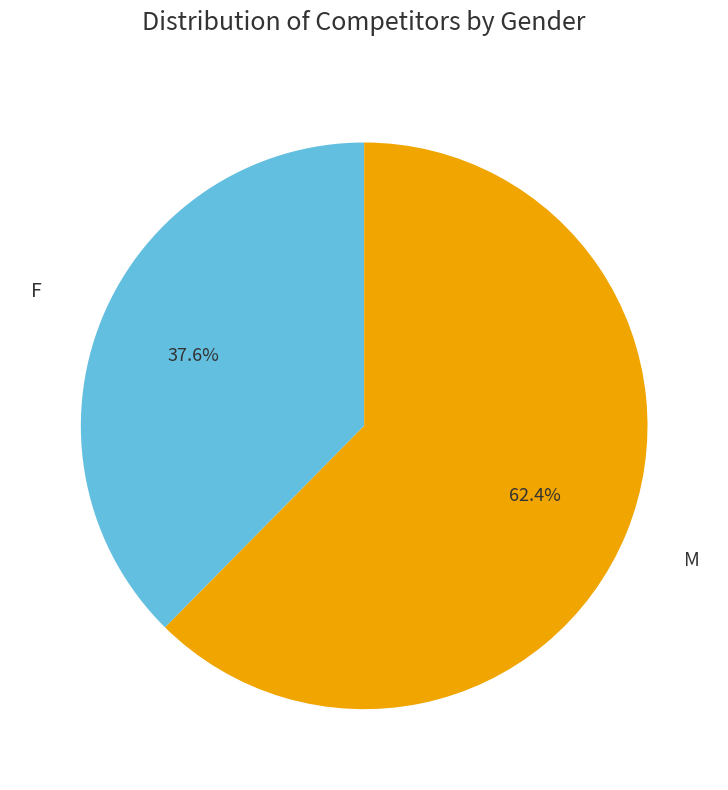

Is there a majority slice in this chart?

Yes